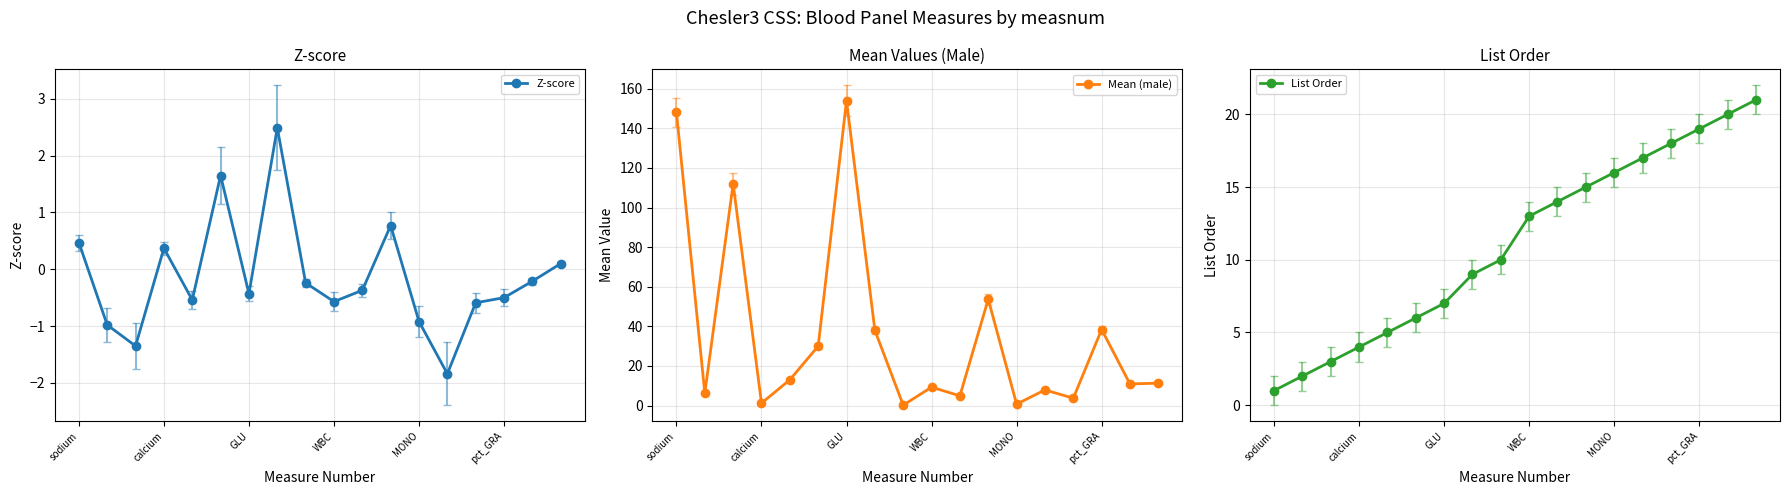

At which category does Z-score reach its first local peak?

calcium